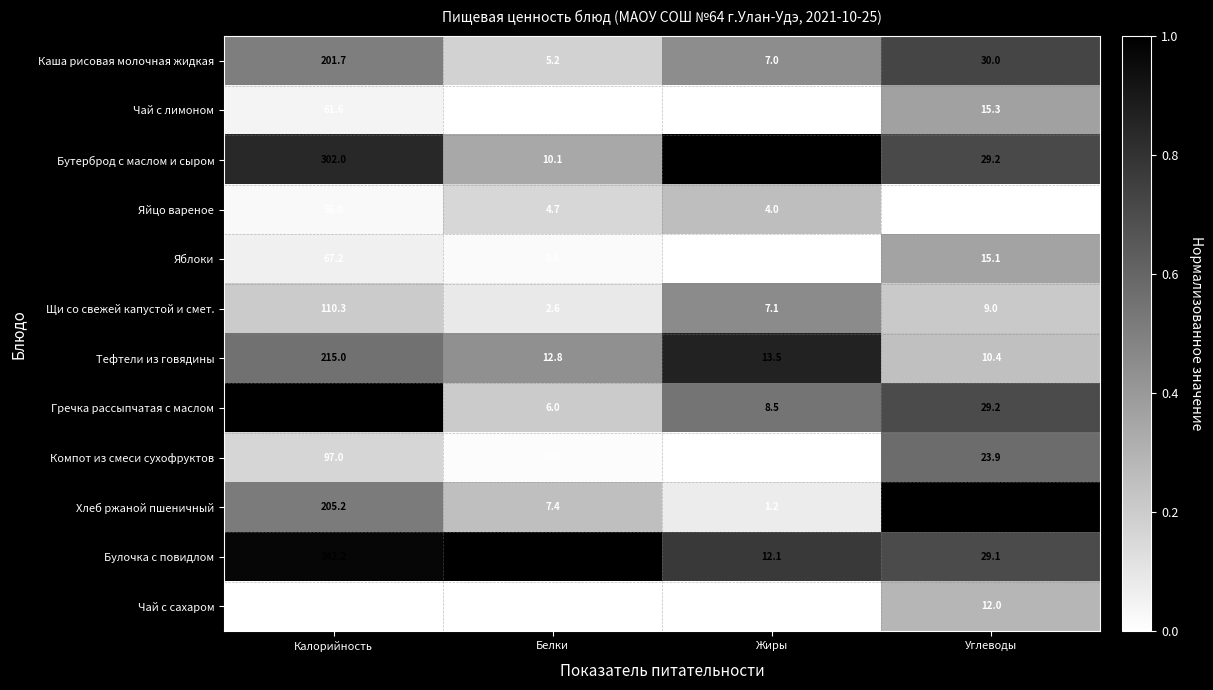

Rank the categories by Чай с сахаром value from lowest to highest.

Жиры, Белки, Углеводы, Калорийность